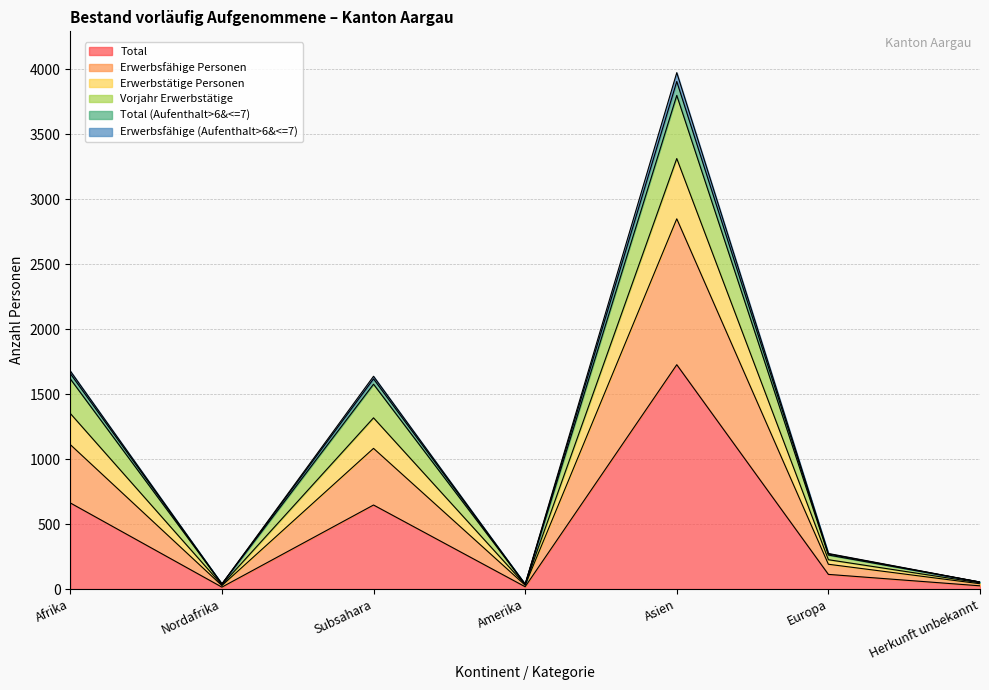

How many values in the Total series exceed 113?

3